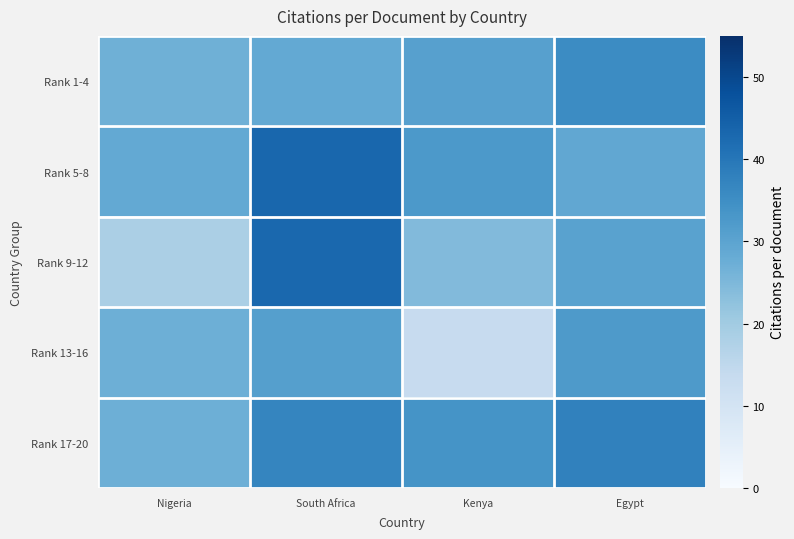

At Kenya, list the series in order from largest to smallest.

Rank 17-20, Rank 5-8, Rank 1-4, Rank 9-12, Rank 13-16